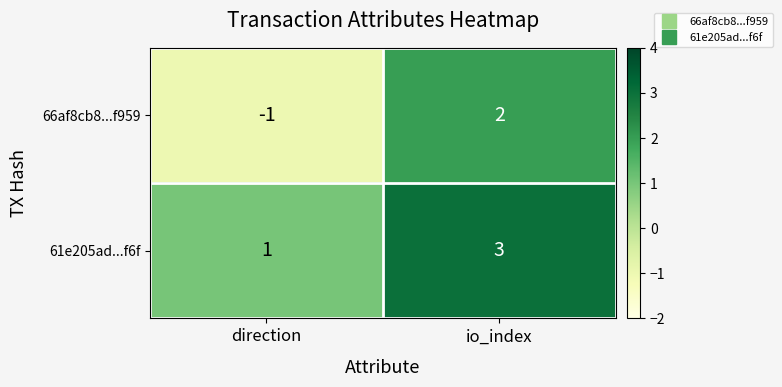

At which category does the chart reach its peak across all series?

io_index